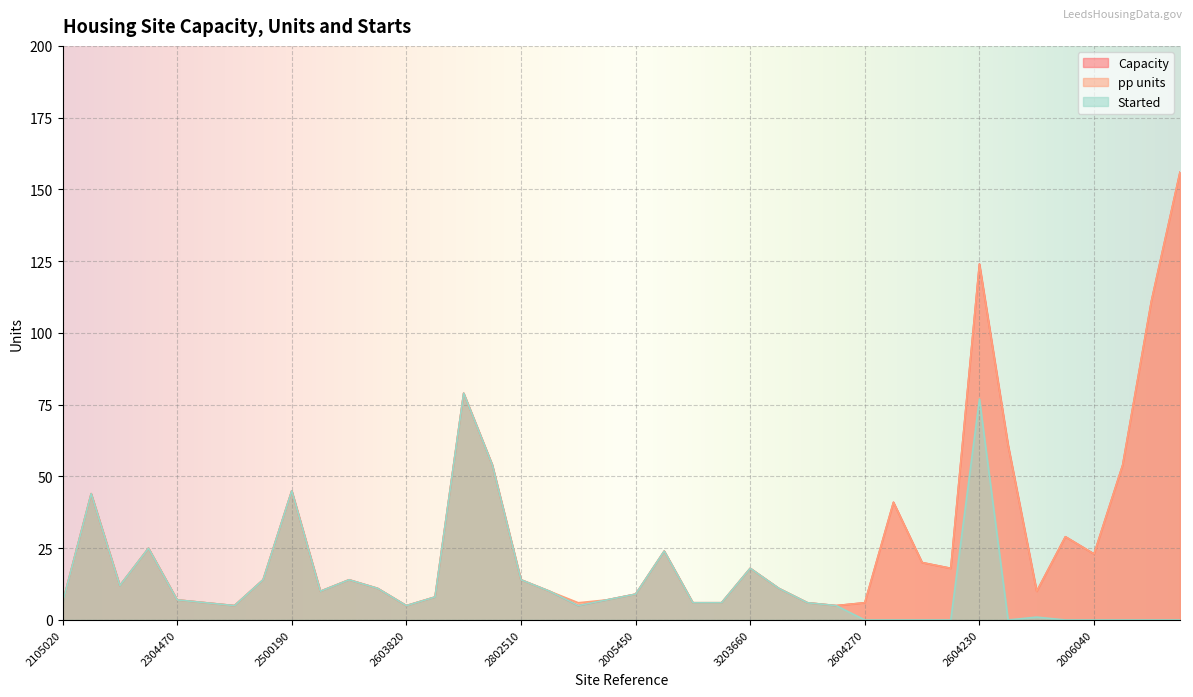

What is the label of the 13th point from the left?

2603820